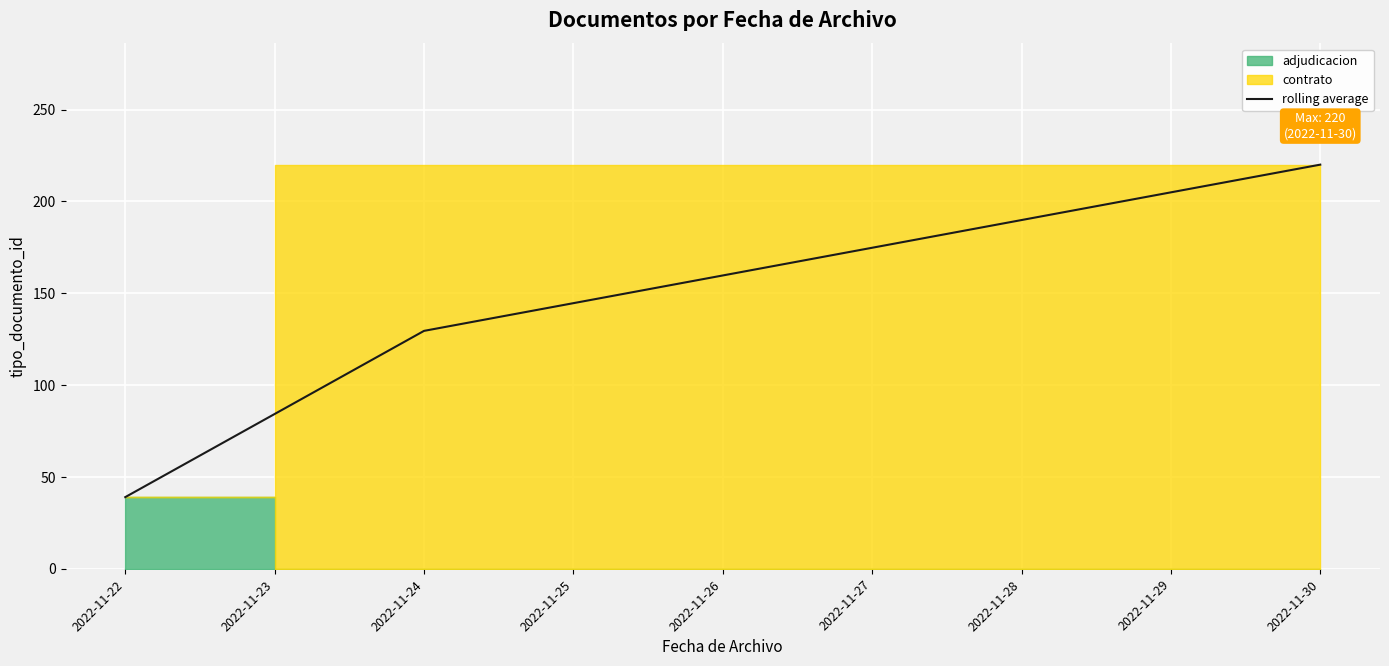

True or false: rolling average has a value of 340.0 at 2022-11-30.

False